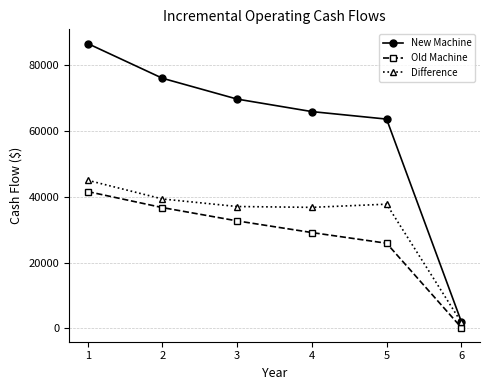

Does the chart display data point markers on the line(s)?

Yes